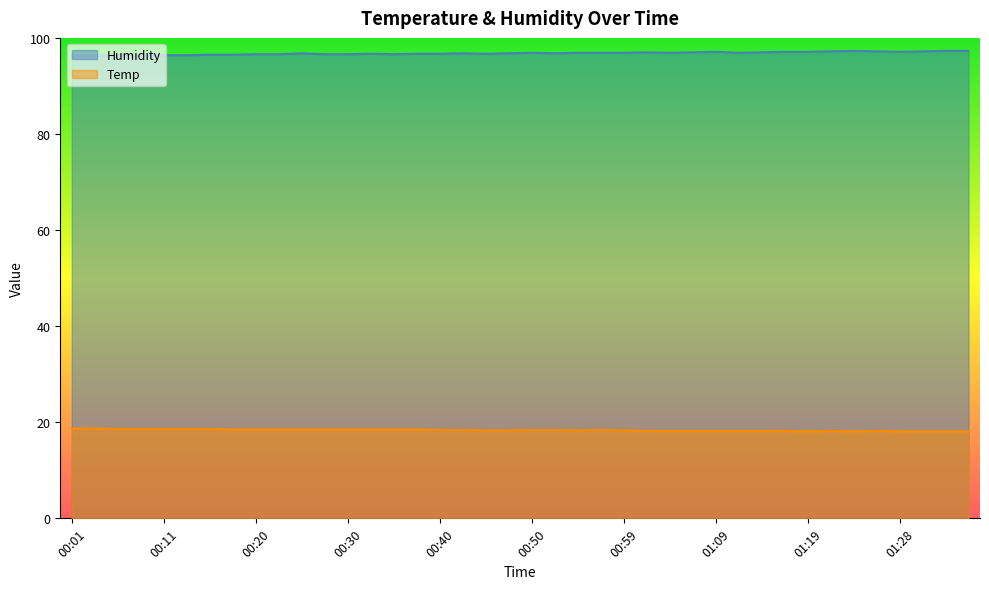

True or false: Temp and Humidity cross at least once.

False